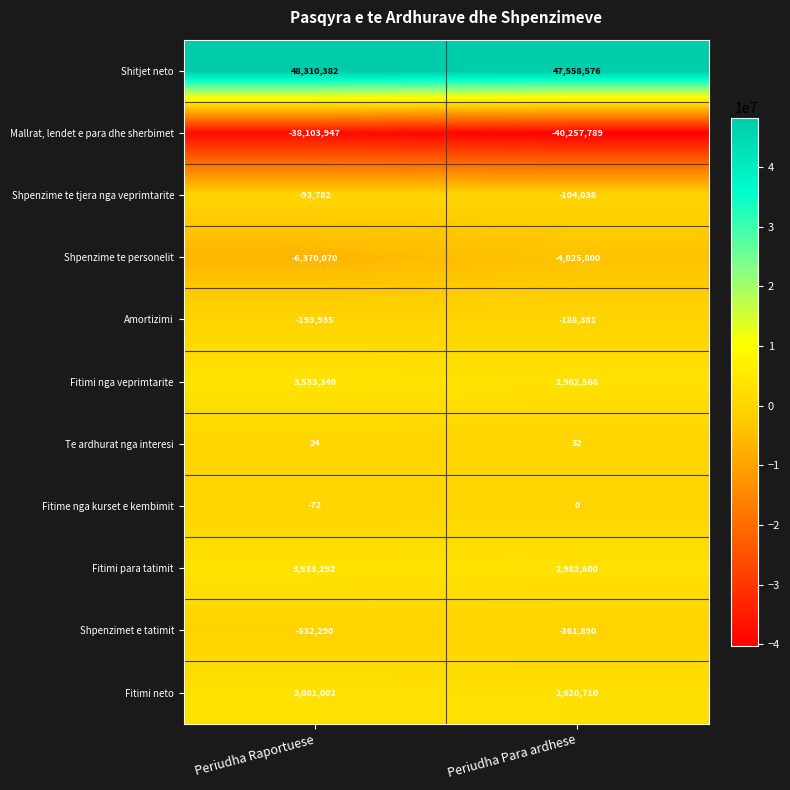

Rank the series at Periudha Raportuese from highest to lowest value.

Shitjet neto, Fitimi nga veprimtarite, Fitimi para tatimit, Fitimi neto, Te ardhurat nga interesi, Fitime nga kurset e kembimit, Shpenzime te tjera nga veprimtarite, Amortizimi, Shpenzimet e tatimit, Shpenzime te personelit, Mallrat, lendet e para dhe sherbimet